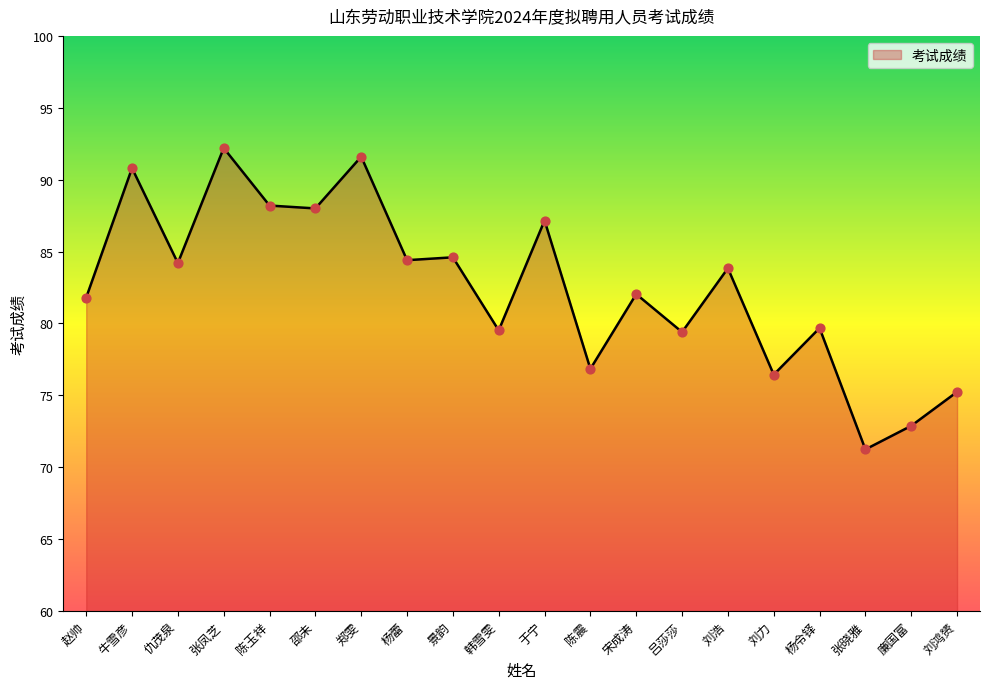

Approximately how many times larger is the value at 刘浩 compared to 赵帅?

1.0